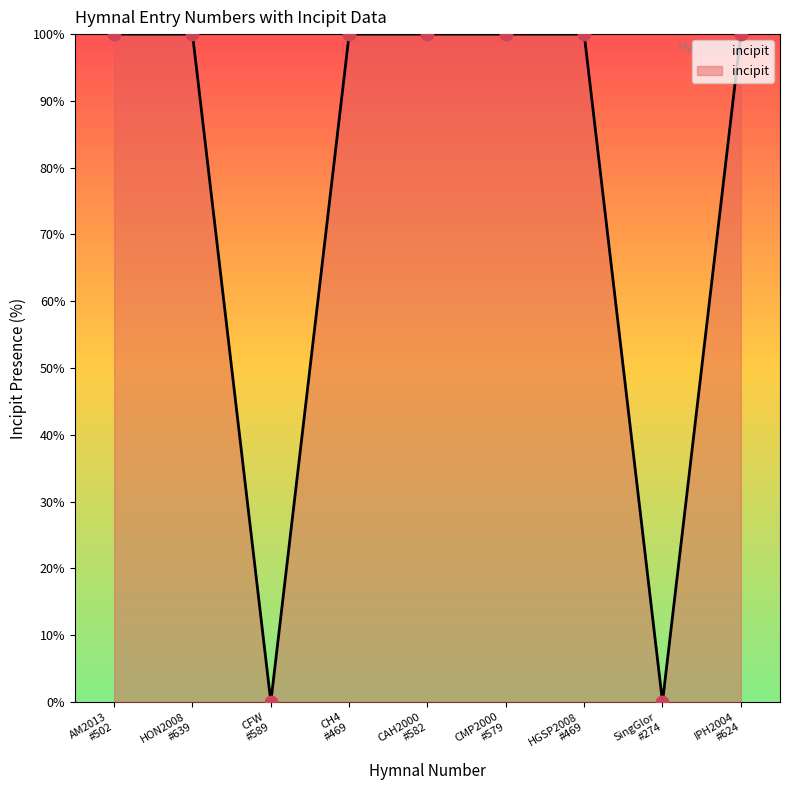

What is the difference between the maximum and minimum values?

100